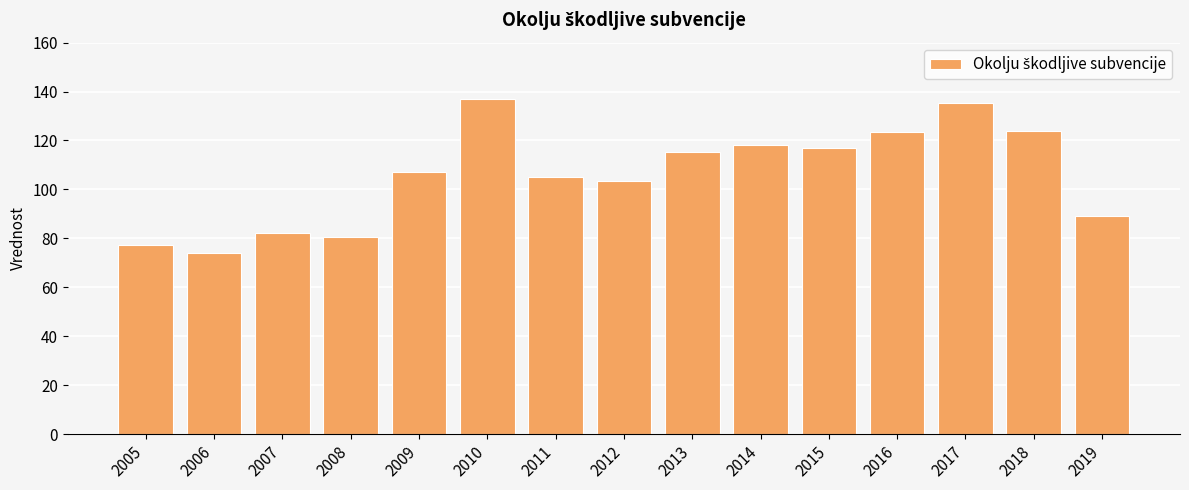

What is the sum of the values at 2015 and 2008?

197.4